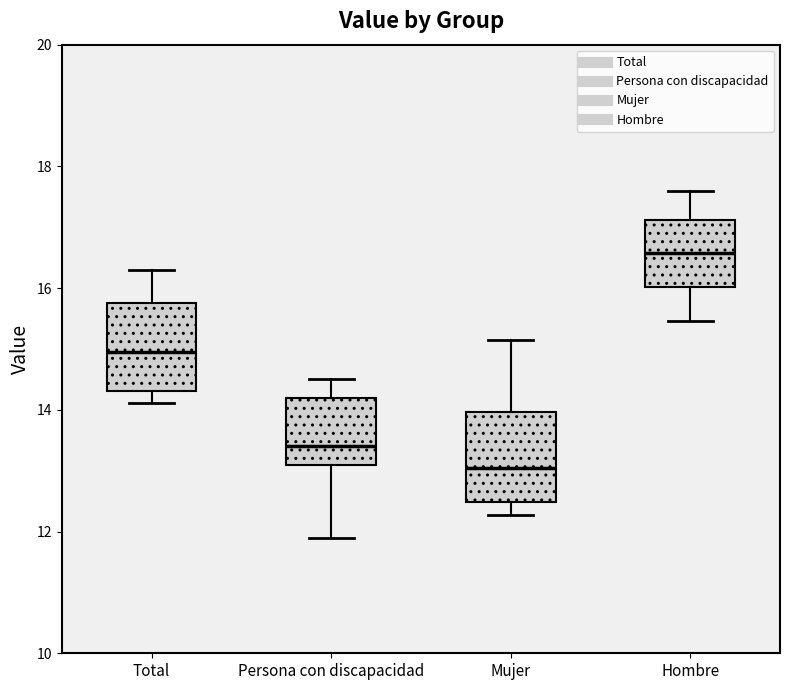

Reading left to right, read every box against the y-axis: the position of its median line, the range the box covers, and the ends of its whiskers. The values are not printed on the chart, so give them approximately, as read against the axis.

Total: median 15.0, box 14.4 to 15.8, whiskers 14.2 to 16.2
Persona con discapacidad: median 13.4, box 13.2 to 14.2, whiskers 12.0 to 14.6
Mujer: median 13.0, box 12.4 to 14.0, whiskers 12.2 to 15.2
Hombre: median 16.6, box 16.0 to 17.2, whiskers 15.4 to 17.6